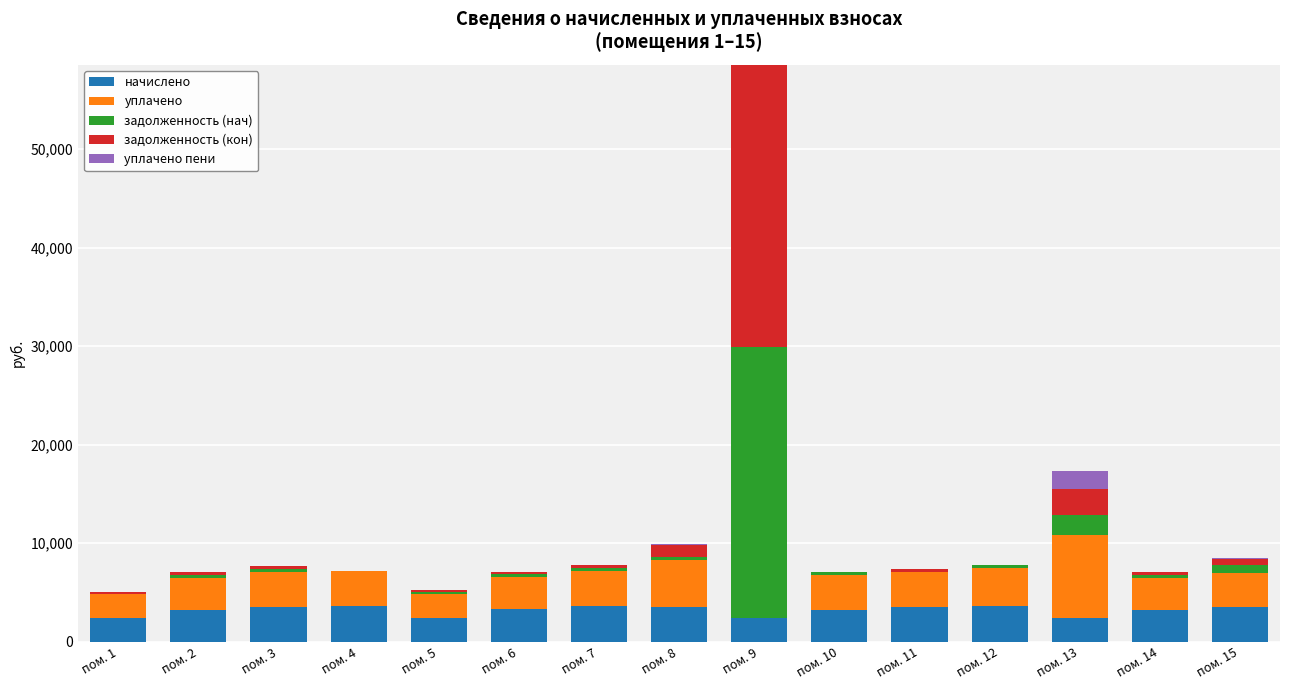

At which category is the sum across all series the highest?

пом. 9